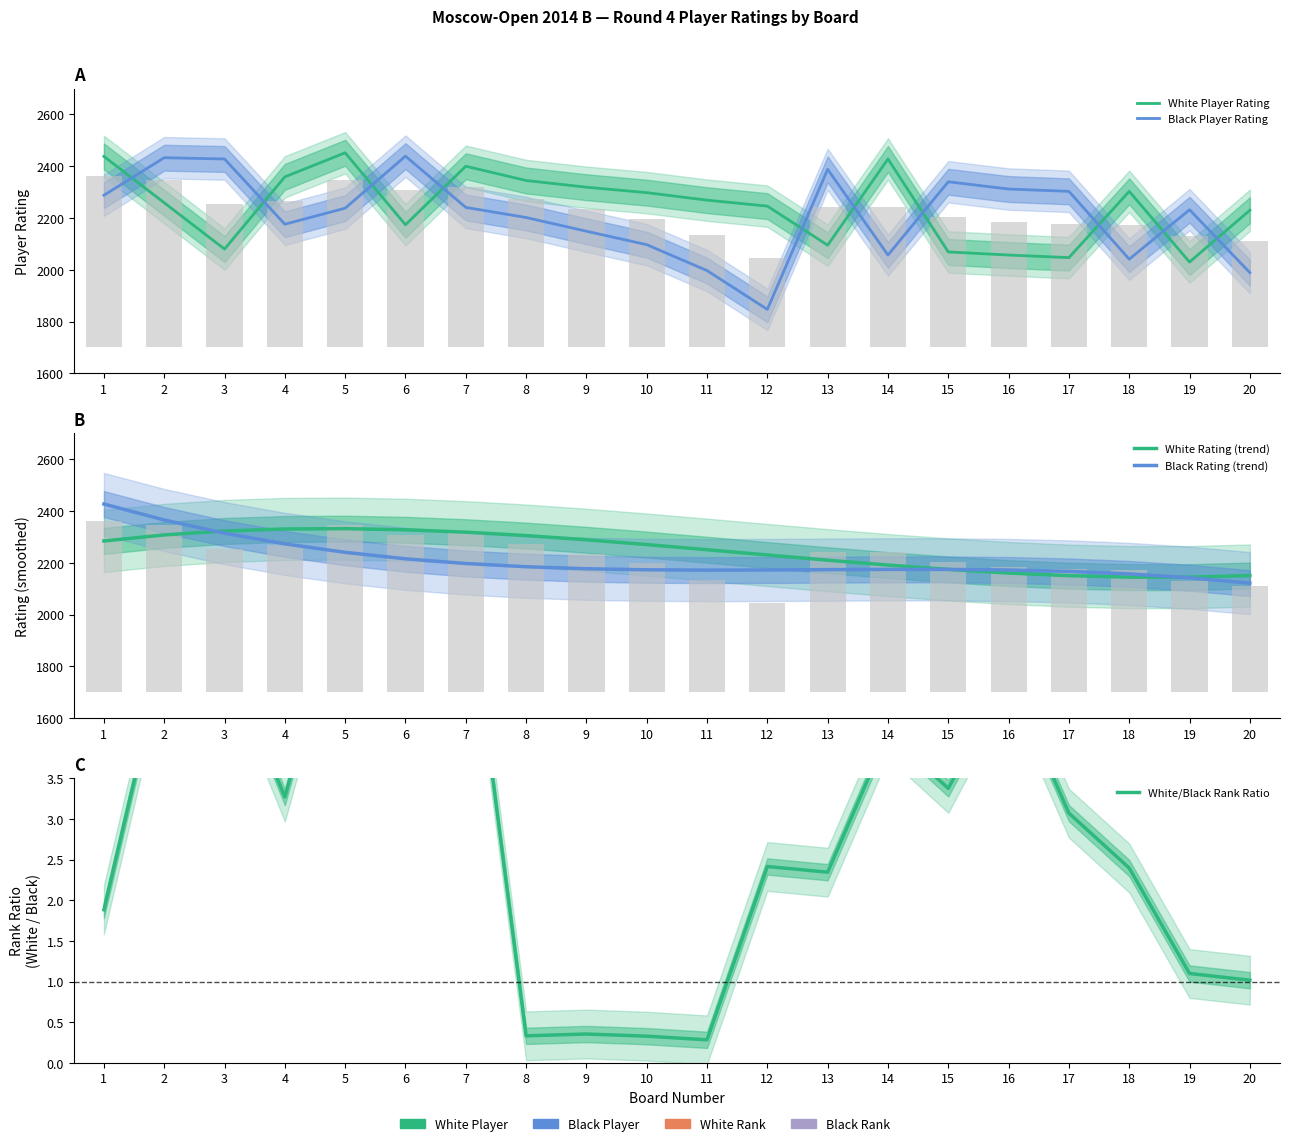

Does the chart contain stacked bars?

No